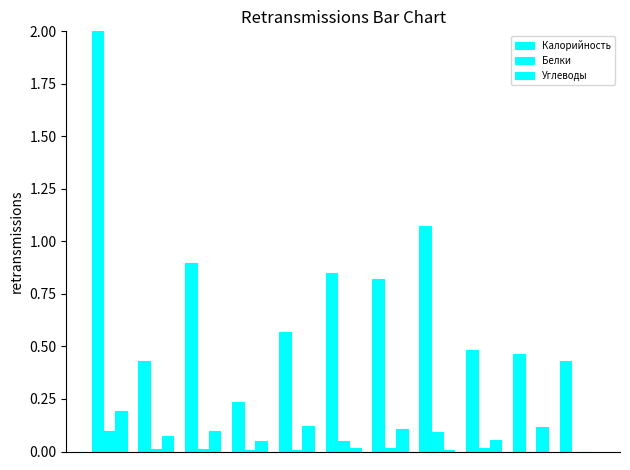

Reading left to right, what are all the values shown in this chart?

Калорийность: 2.0	0.4	0.9	0.2	0.6	0.9	0.8	1.1	0.5	0.5	0.4
Белки: 0.1	0.0	0.0	0.0	0.0	0.0	0.0	0.1	0.0	0.0	0.0
Углеводы: 0.2	0.1	0.1	0.0	0.1	0.0	0.1	0.0	0.1	0.1	0.0